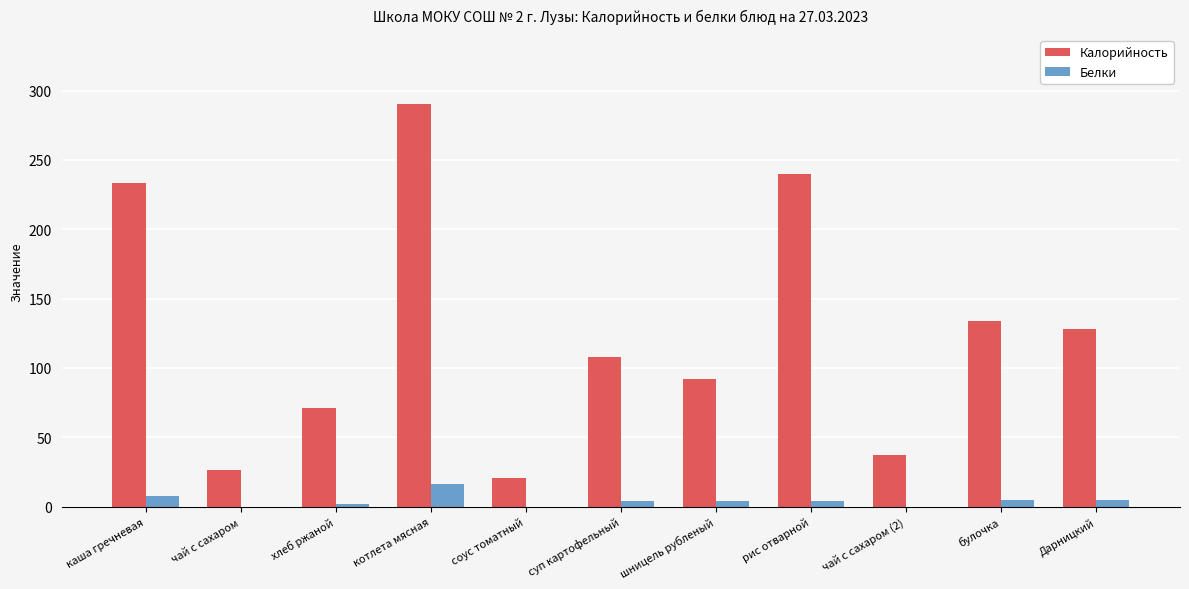

Which series has the largest range (max minus min)?

Калорийность